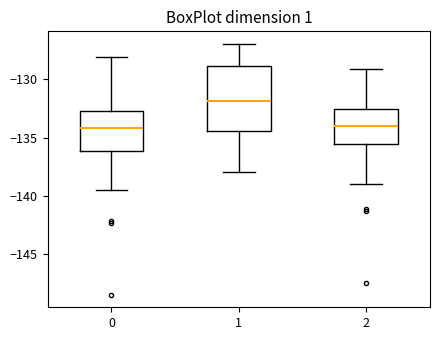

Which box is the tallest, from its lower edge to its upper edge?

1